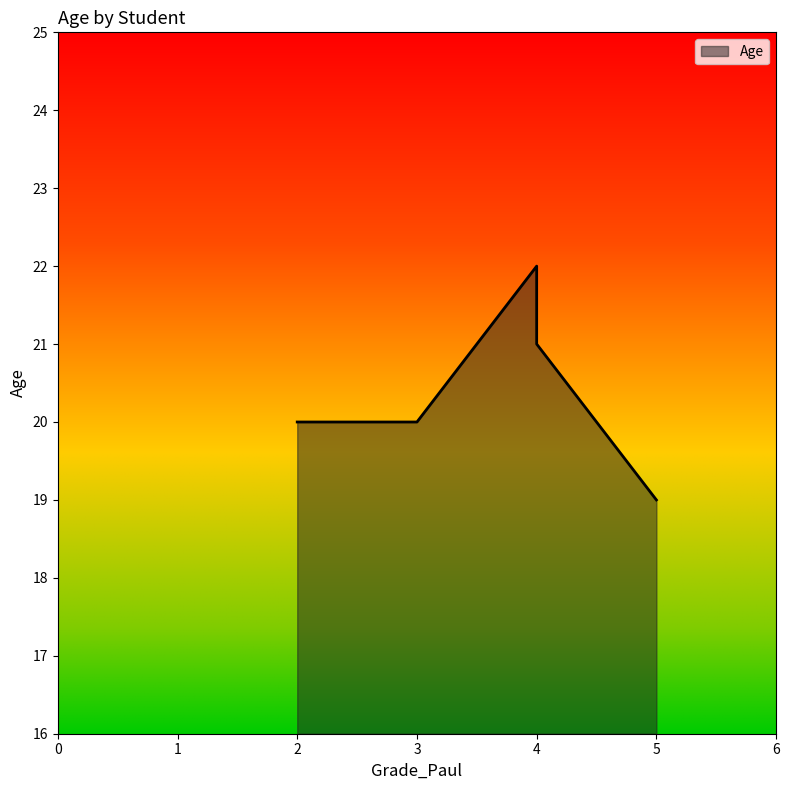

Is it true that the value at Jane is 34?

False